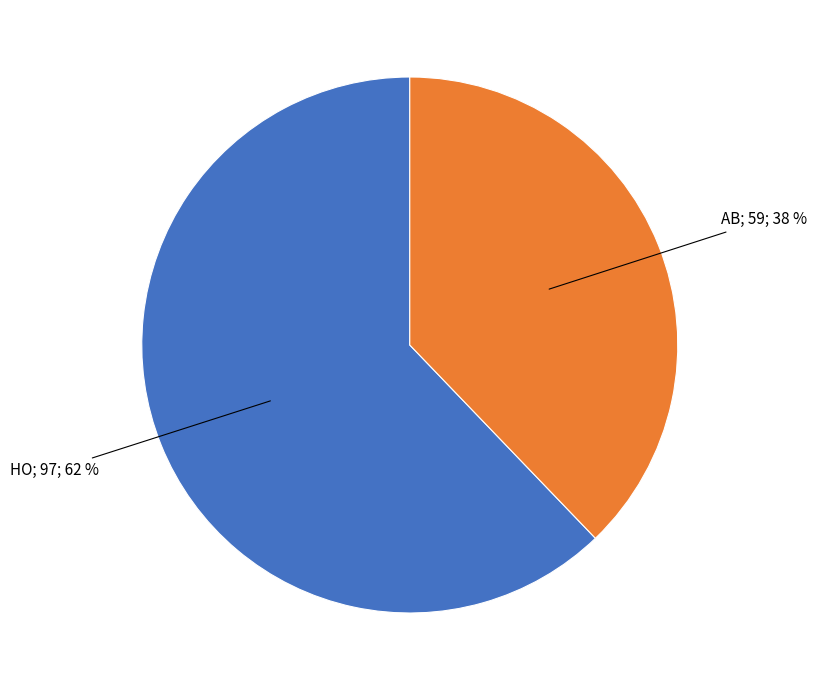

Is there a majority slice in this chart?

Yes